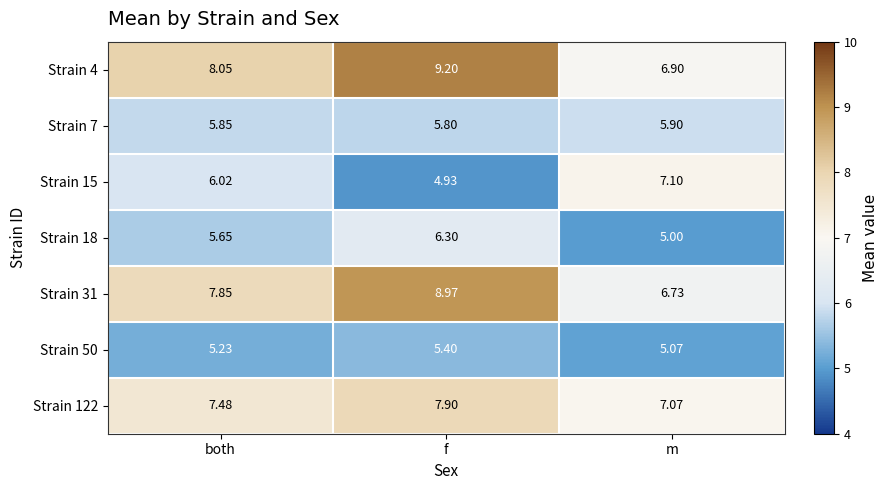

Count the number of data series in this chart.

7